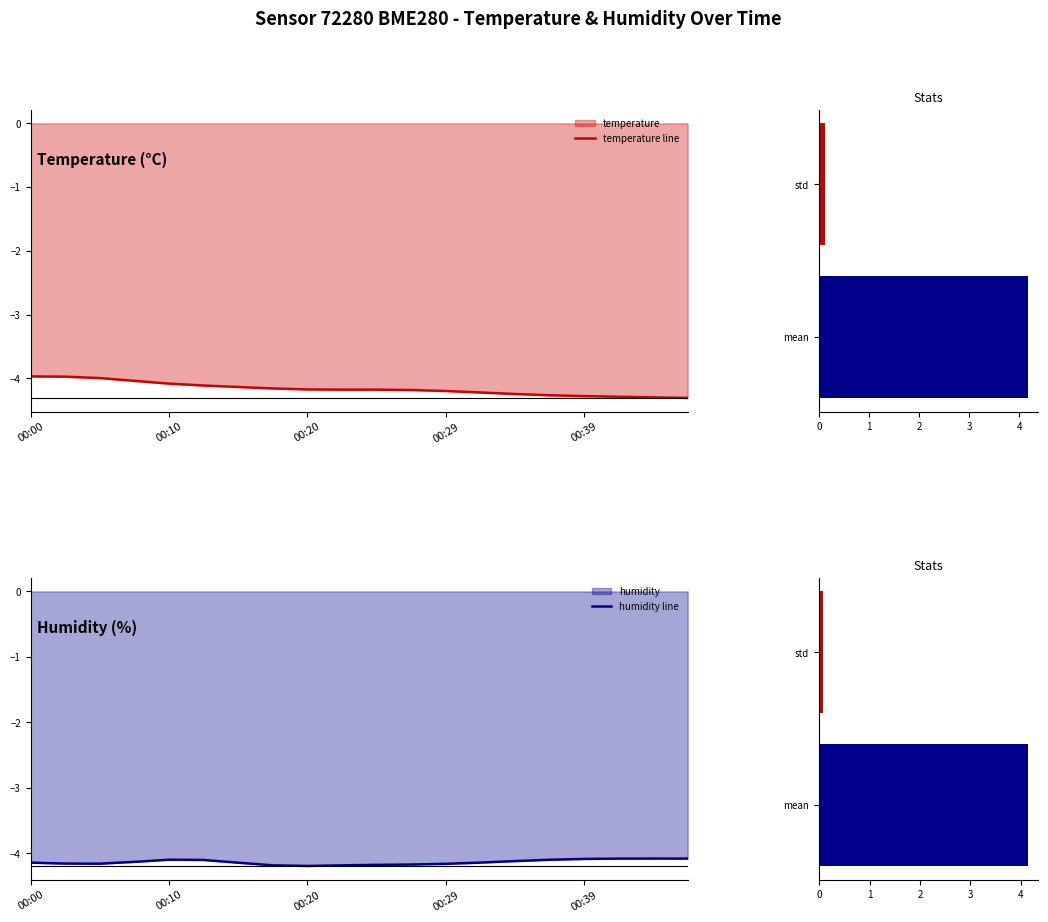

What is the lowest value of the temperature line series?

-4.3